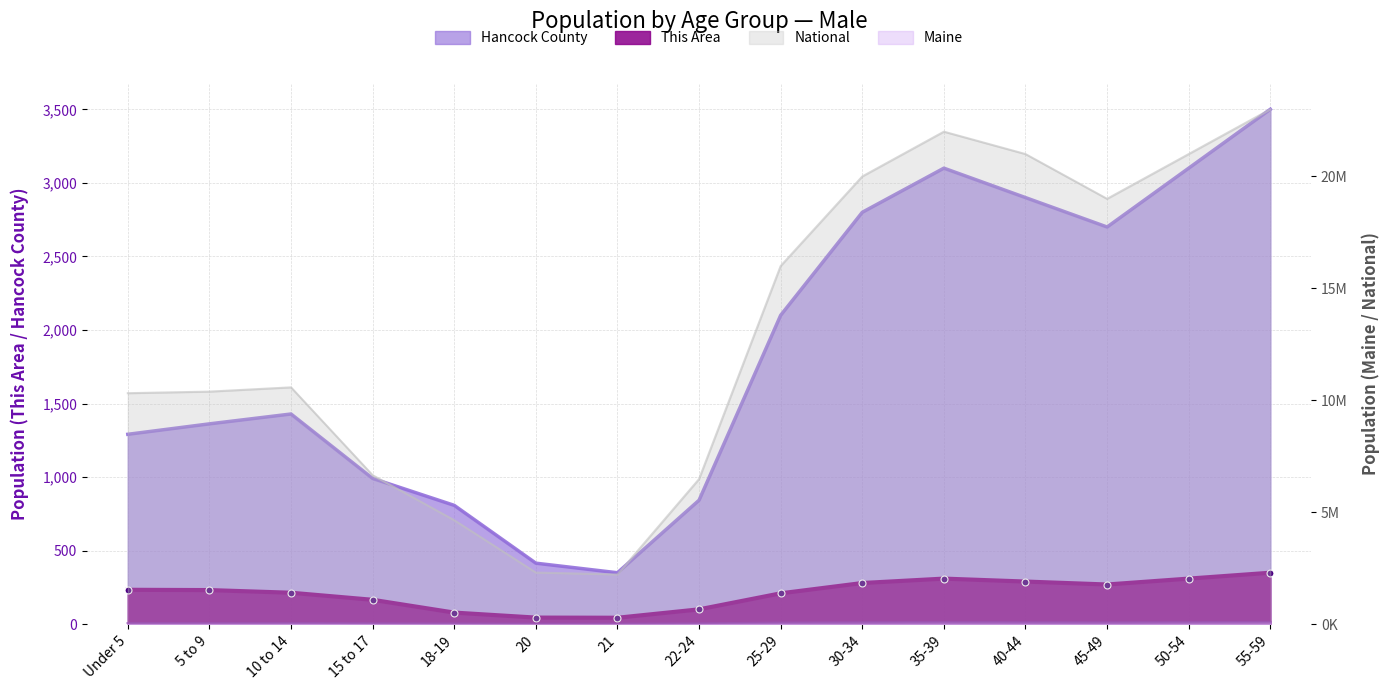

At which category is the sum across all series the highest?

55-59